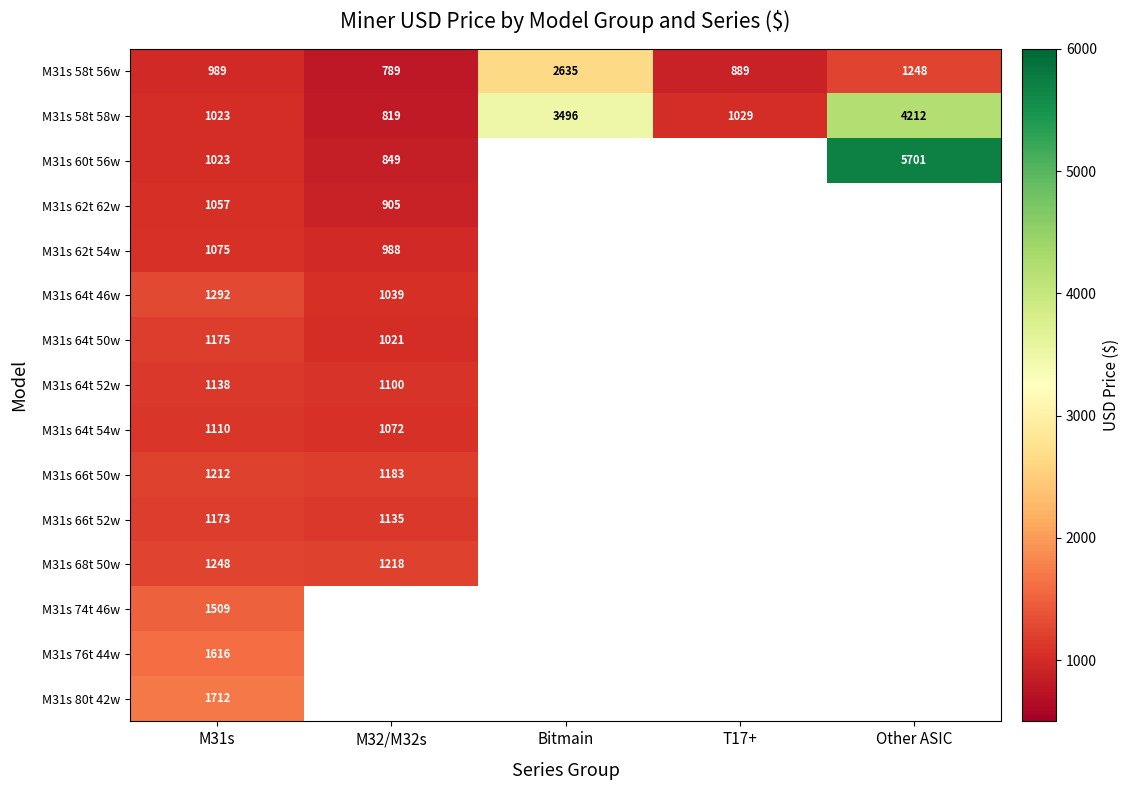

Rank the series by their maximum value, from highest to lowest.

M31s 60t 56w, M31s 58t 58w, M31s 58t 56w, M31s 80t 42w, M31s 76t 44w, M31s 74t 46w, M31s 64t 46w, M31s 68t 50w, M31s 66t 50w, M31s 64t 50w, M31s 66t 52w, M31s 64t 52w, M31s 64t 54w, M31s 62t 54w, M31s 62t 62w